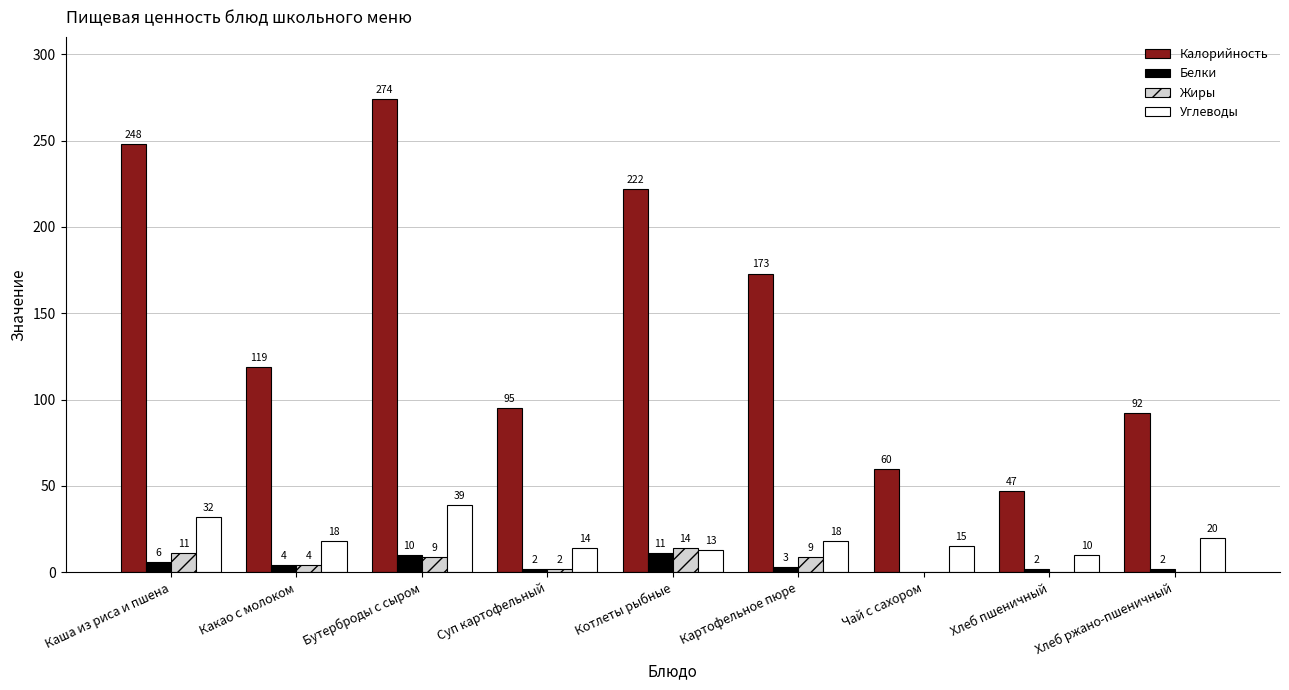

True or false: Углеводы has a value of 9 at Хлеб ржано-пшеничный.

False